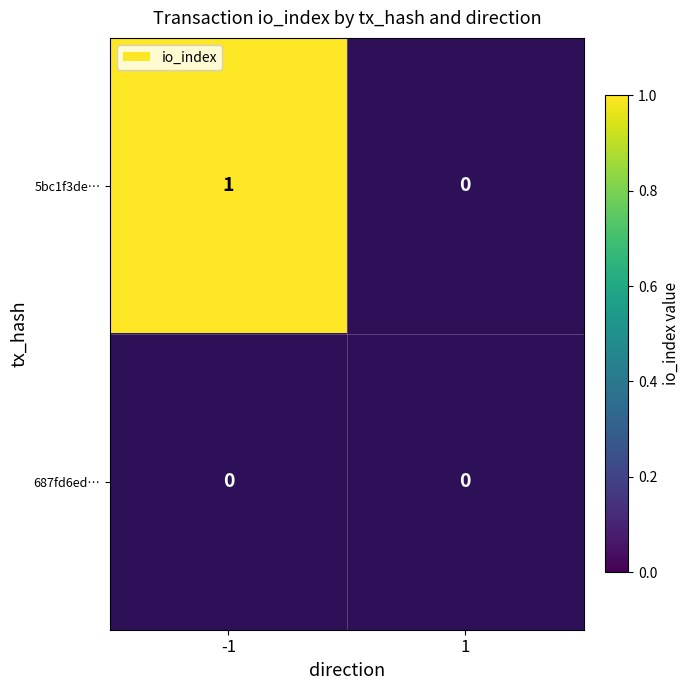

Between 1 and -1, which is larger?

-1